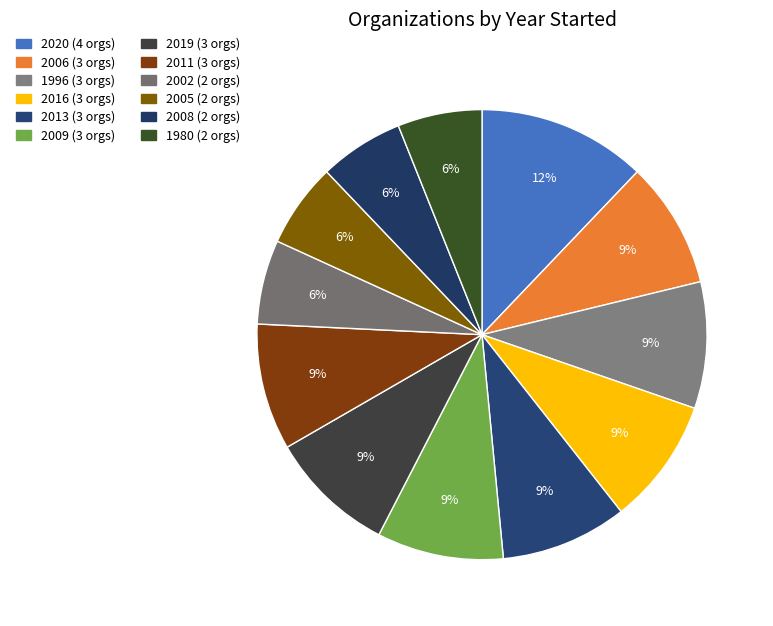

True or false: 2009 accounts for 9% of the total.

True